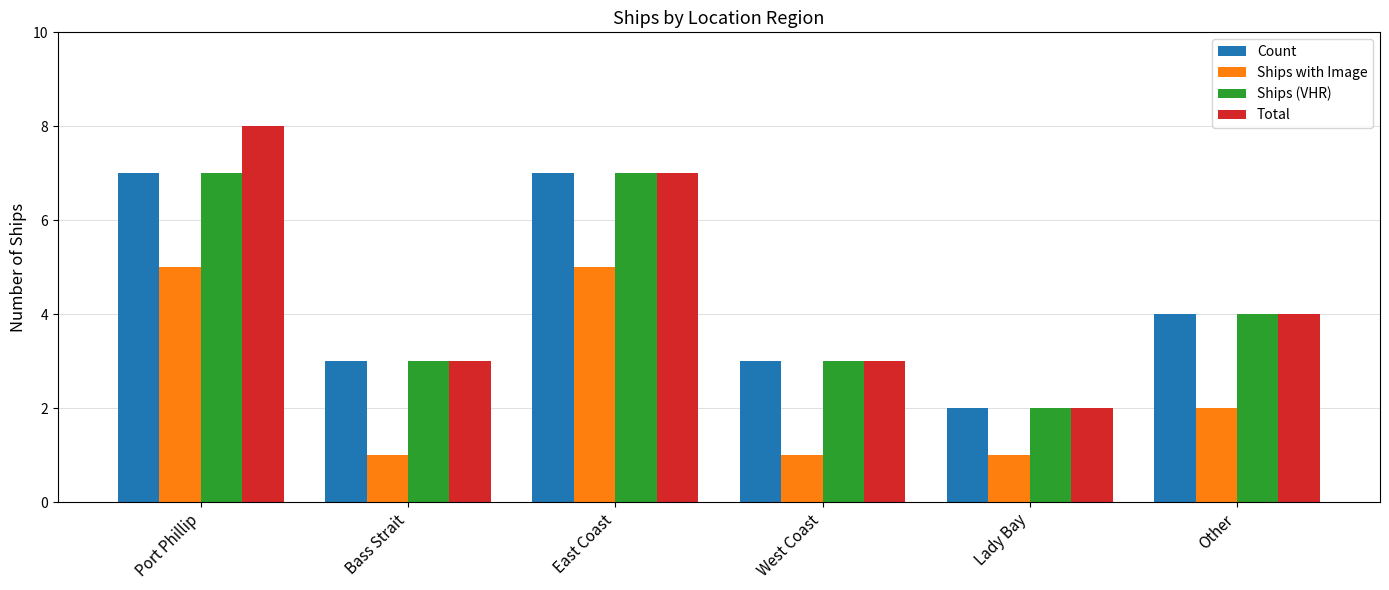

What is the label of the 5th bar from the right?

Bass Strait